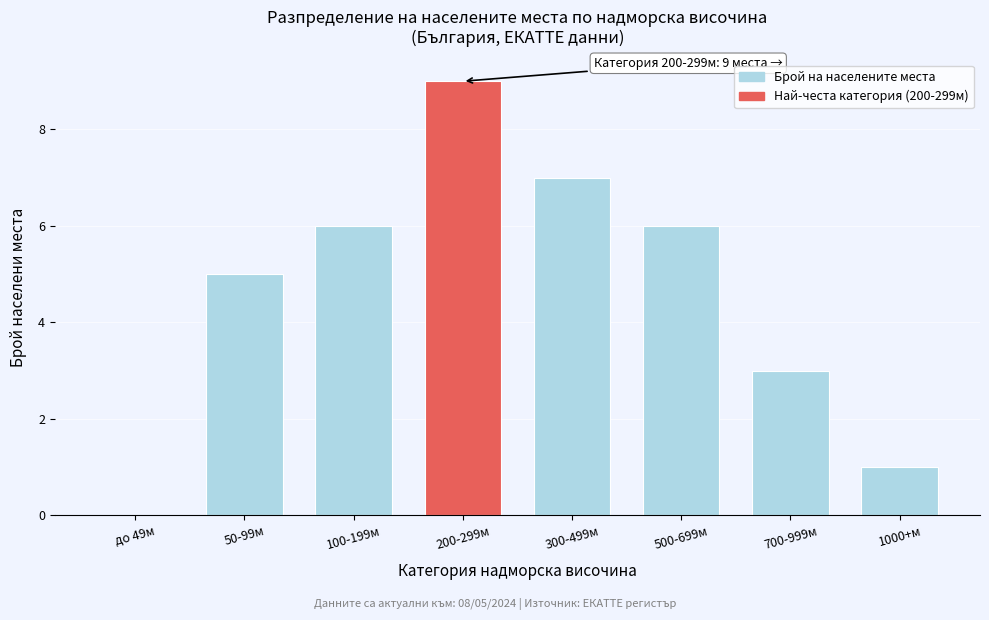

Read the value at 100-199м.

6